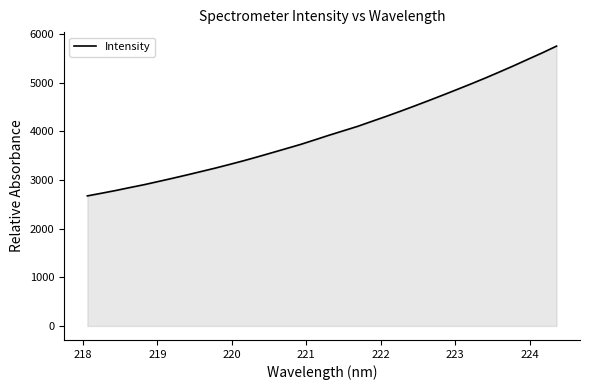

What is the greatest value displayed?

5756.4